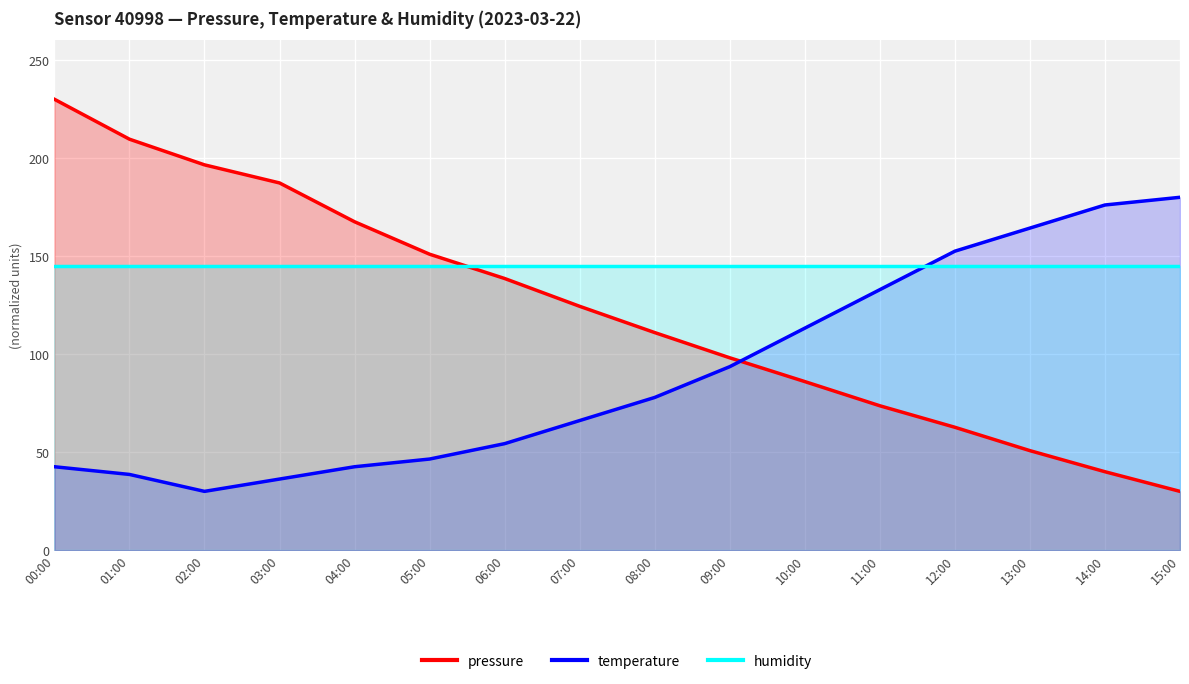

True or false: humidity and pressure cross at least once.

True